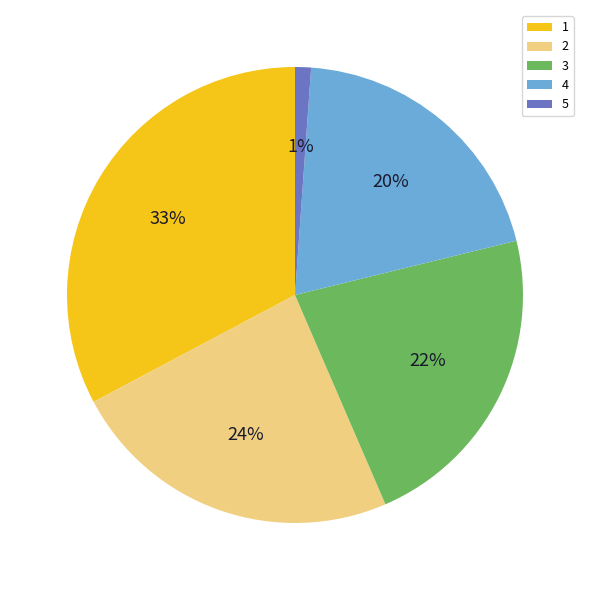

What percentage is the 5 slice, to the nearest percent?

1%